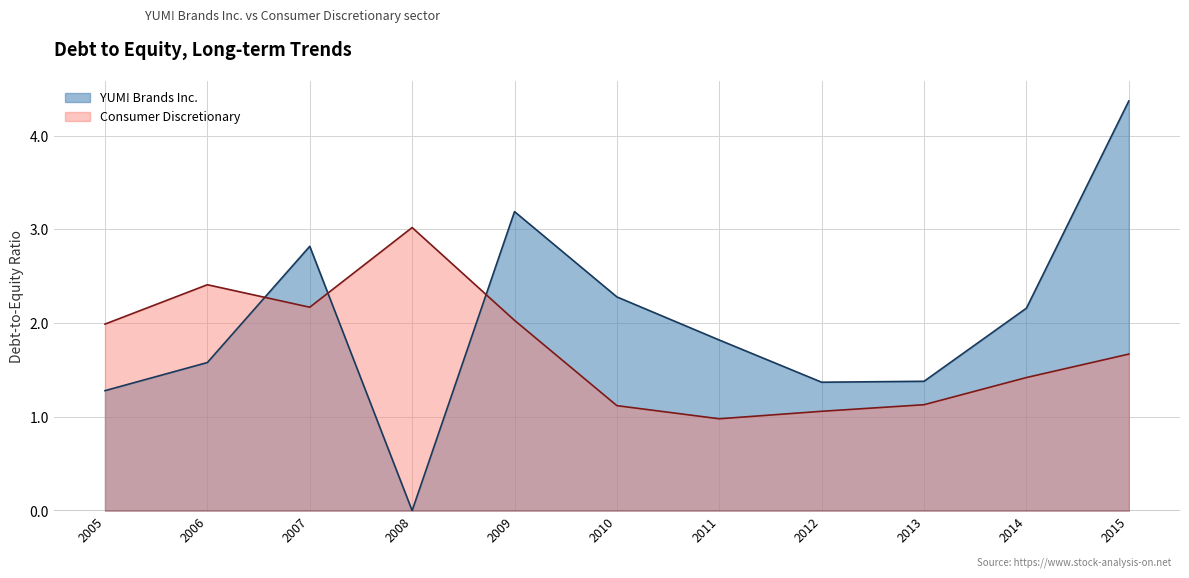

How many values in YUM! Brands Inc. are above zero?

10